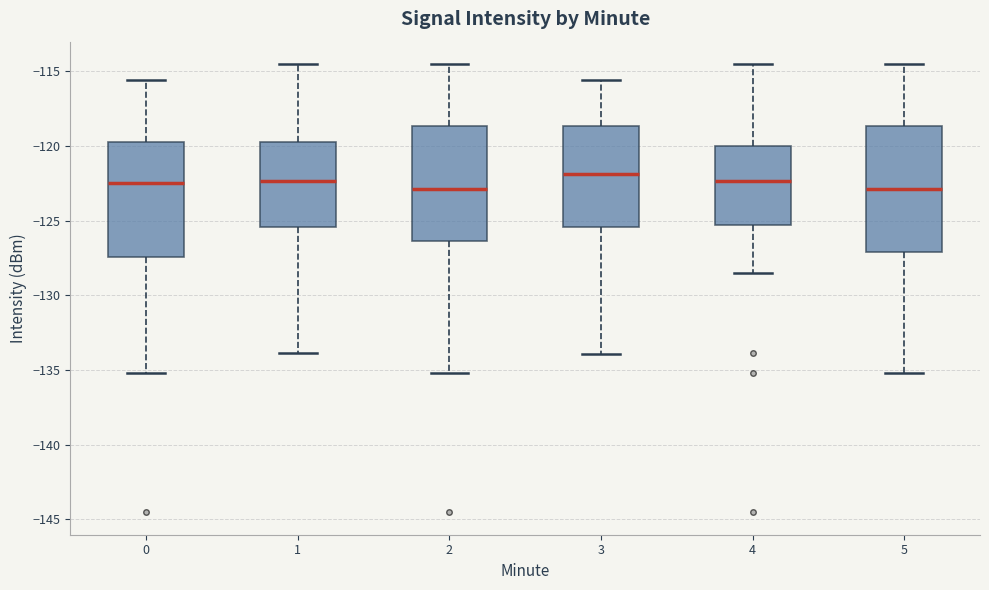

Comparing the boxes themselves (not the whiskers), which one is the tallest?

5